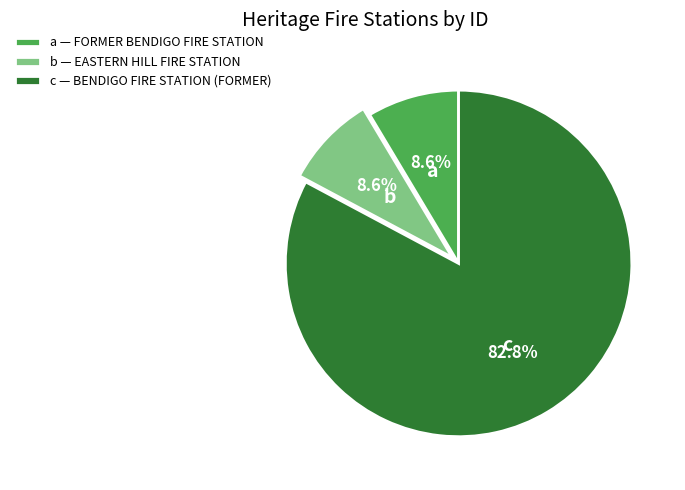

How many segments does this pie chart have?

3